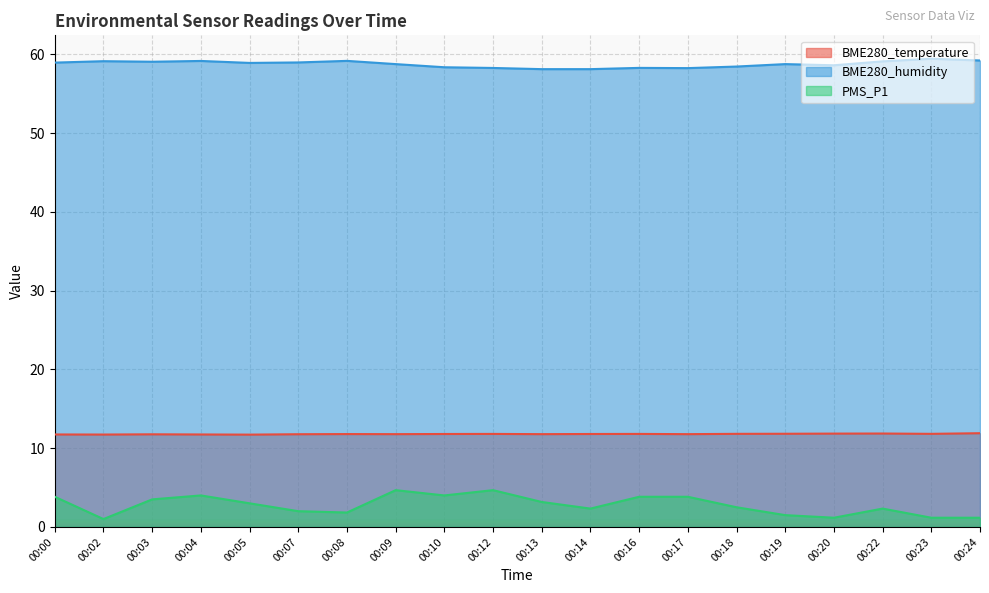

Count the number of data series in this chart.

3